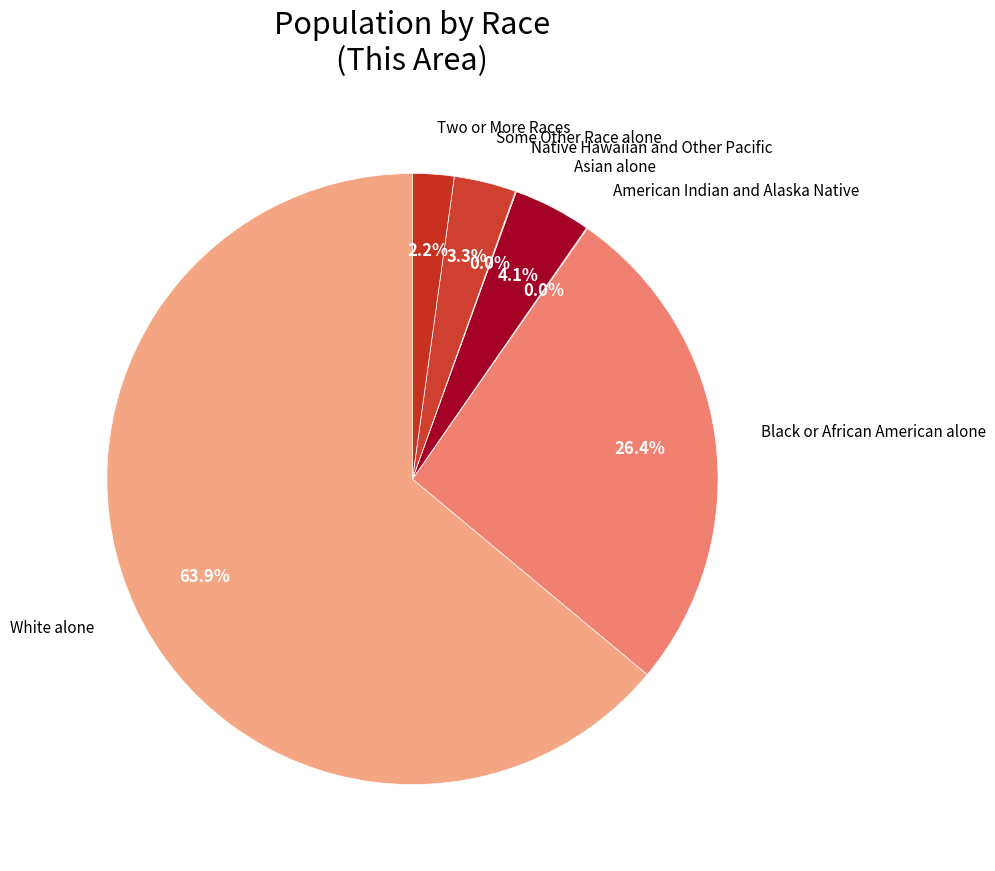

How many slices are in this pie chart?

7